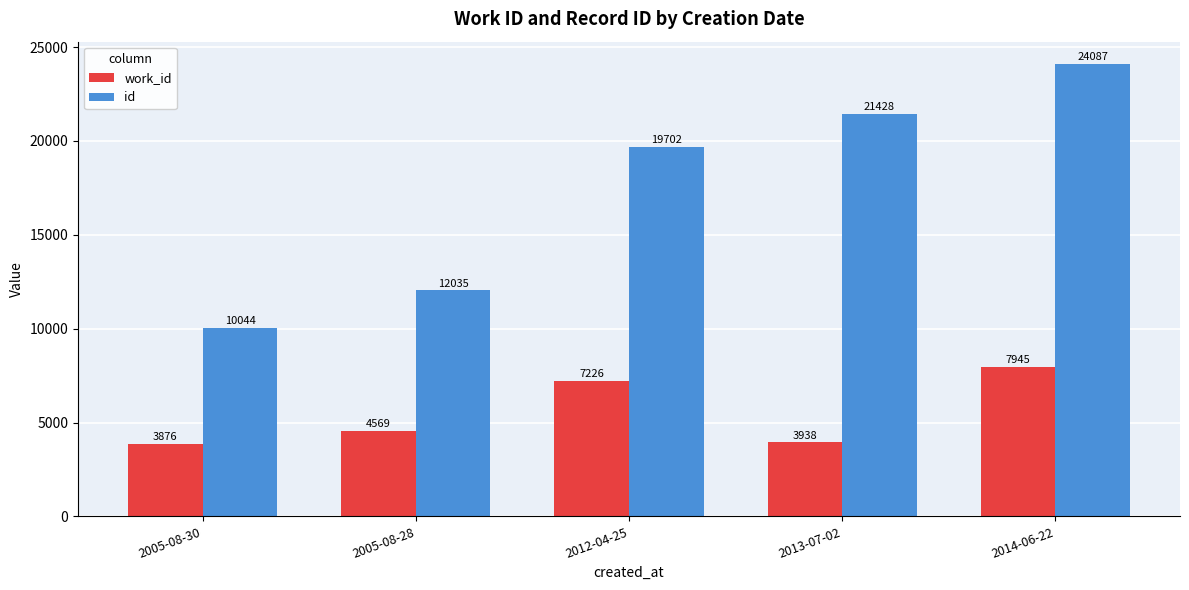

The work_id series shows 5371 at 2013-07-02. True or false?

False